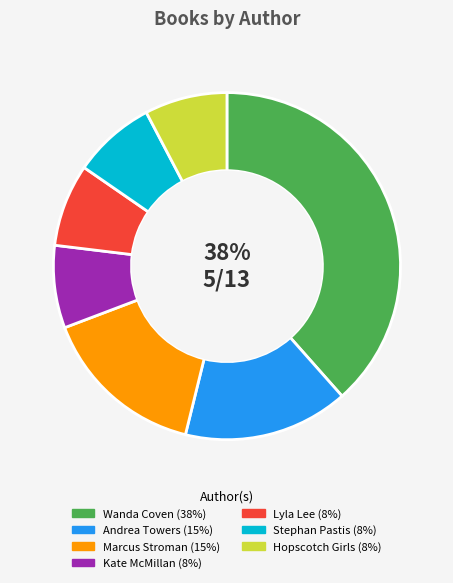

Does any single category account for the majority?

No